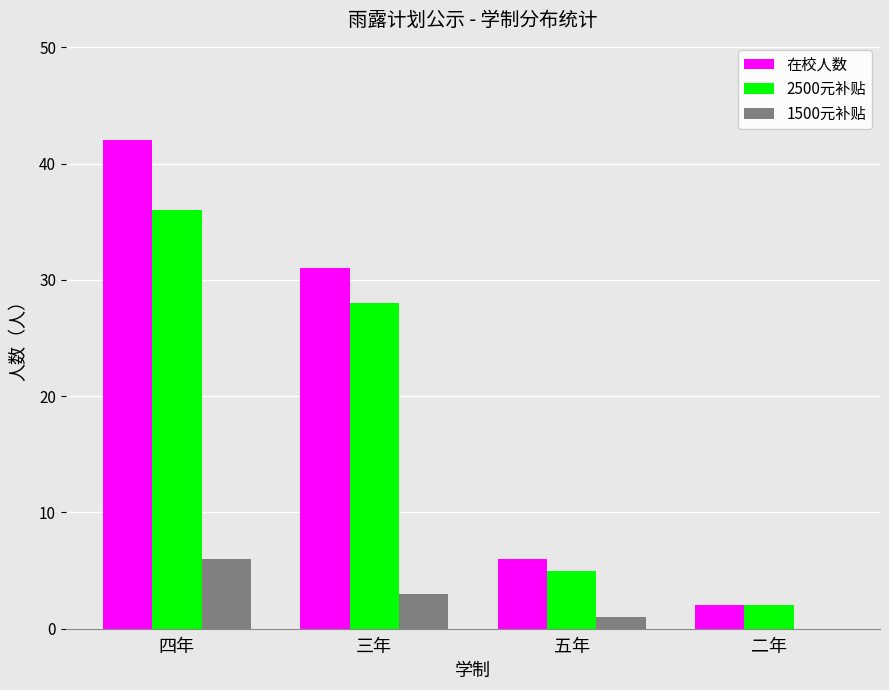

Which series changed the most between 四年 and 二年?

在校人数